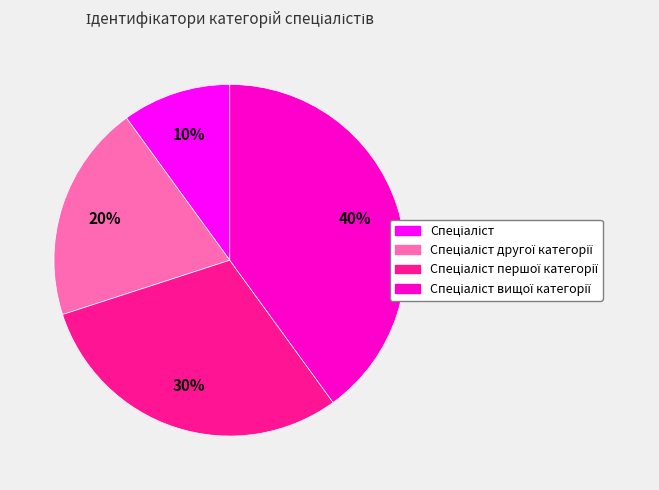

To the nearest percent, what is the average slice percentage?

25%